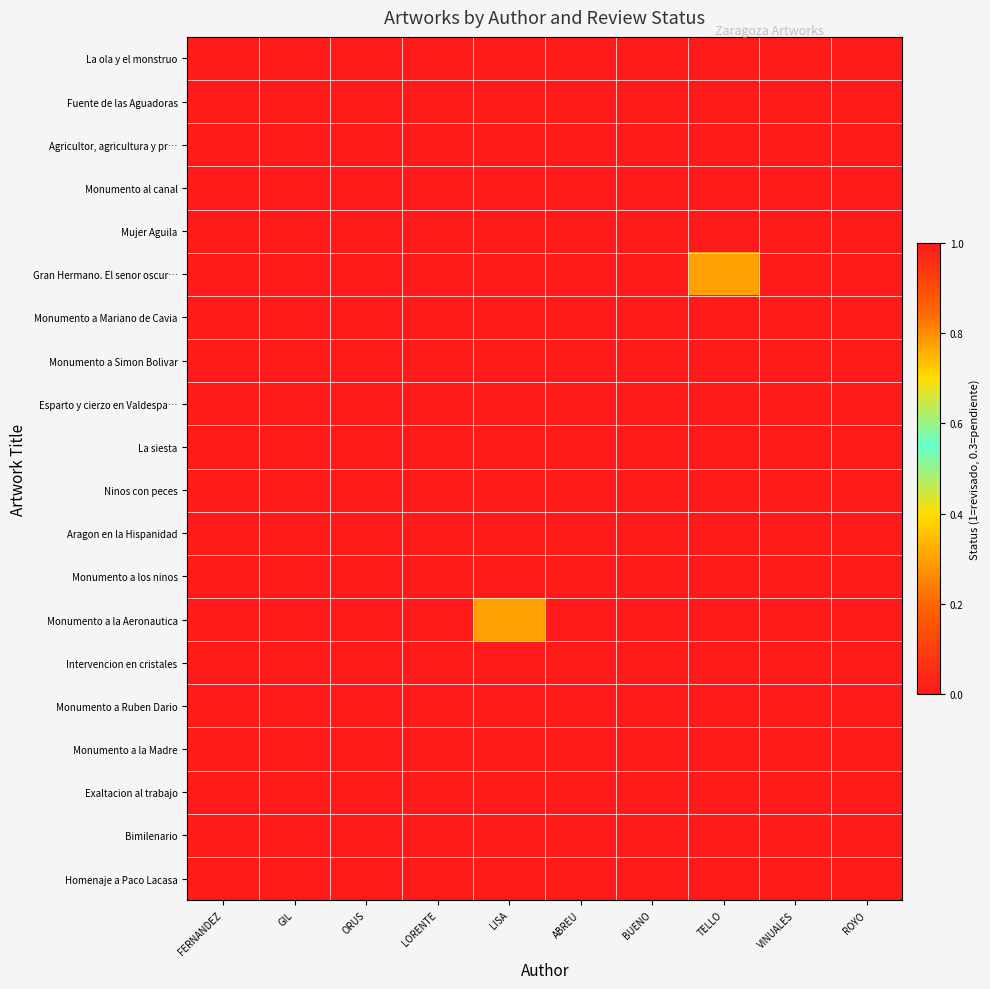

Between GIL and LISA, which is larger?

GIL